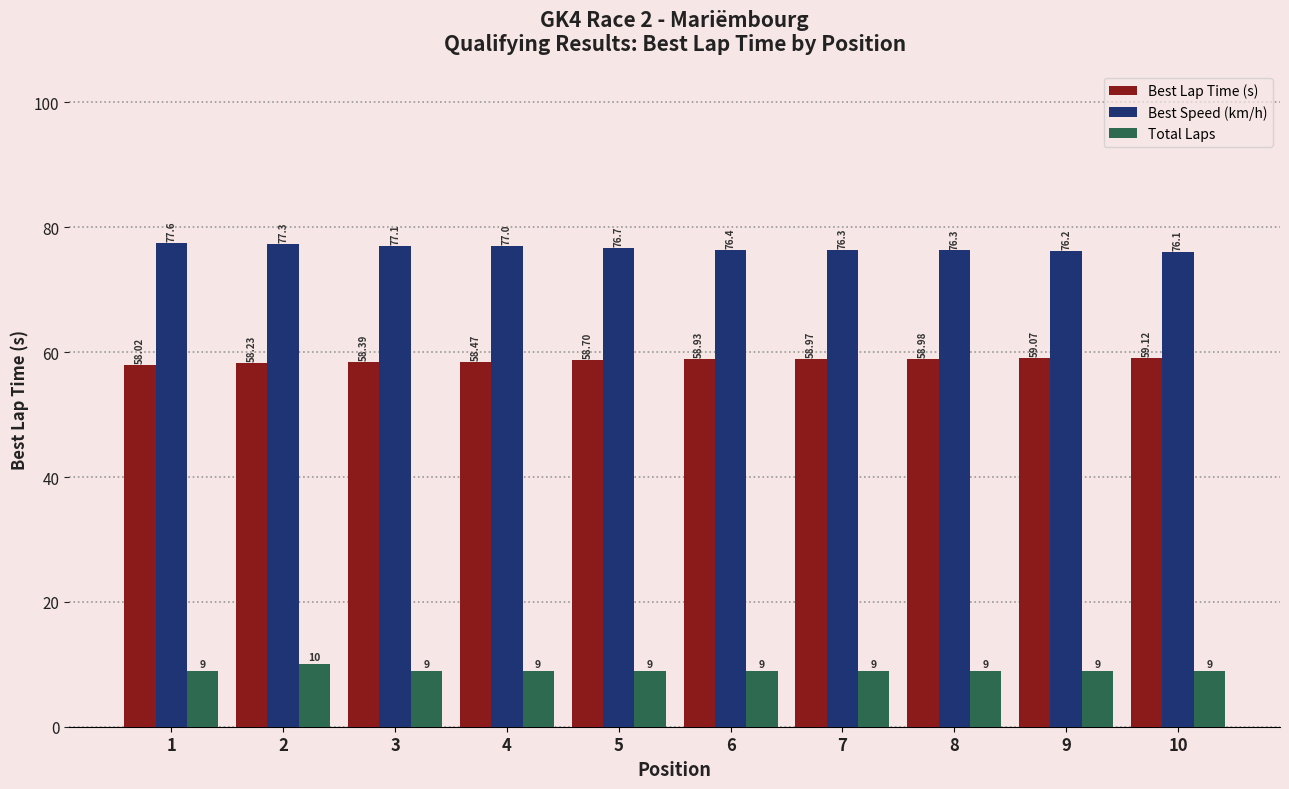

What is the difference between the maximum and second lowest values in the Best Lap Time (s) series?

0.9